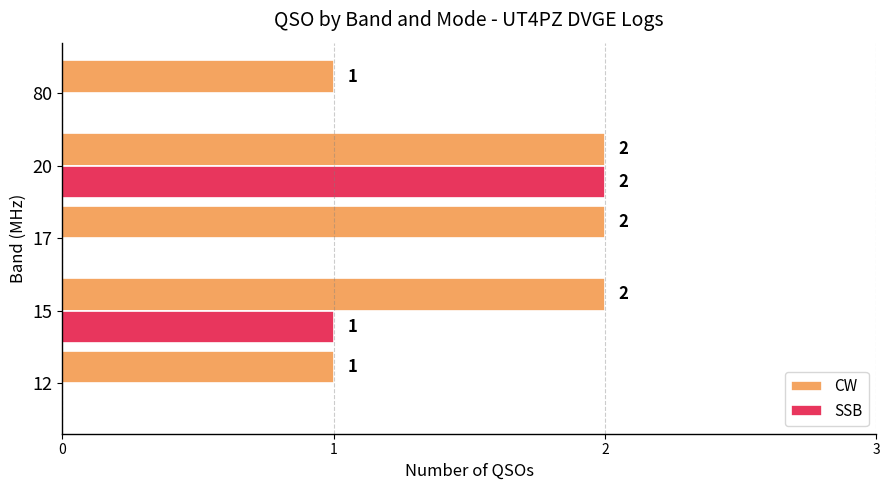

Is the value of SSB at 80 greater than the value of CW at 12?

No